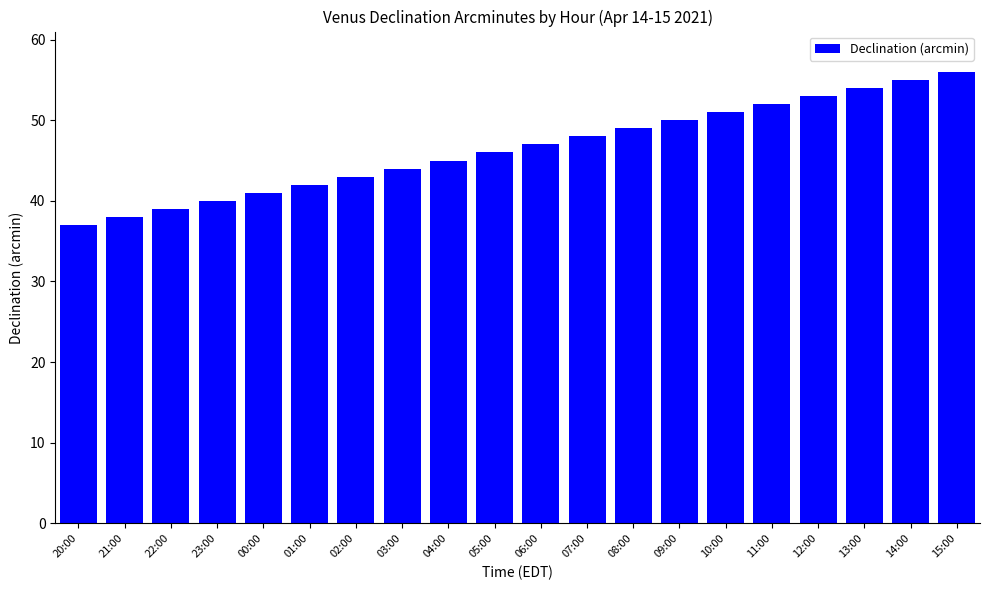

How many data points are less than 47?

10